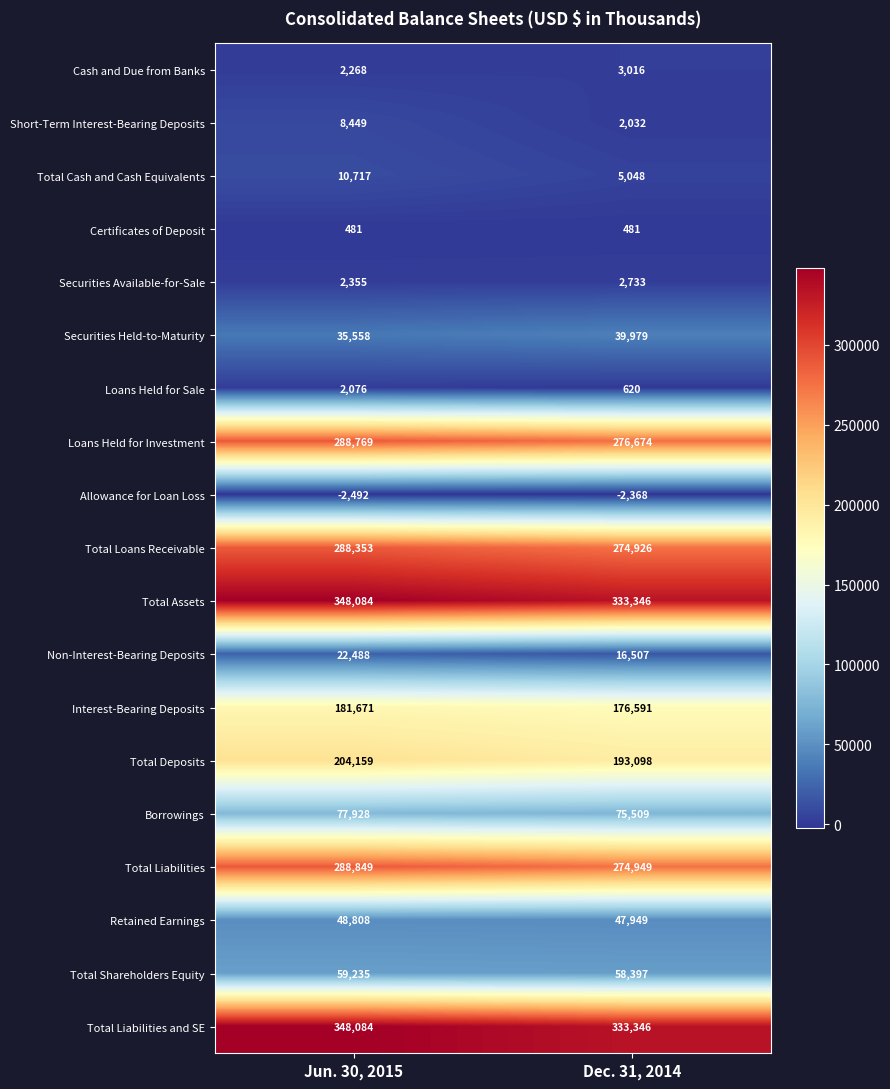

Rank the categories by Total Liabilities and SE value from highest to lowest.

Jun. 30, 2015, Dec. 31, 2014